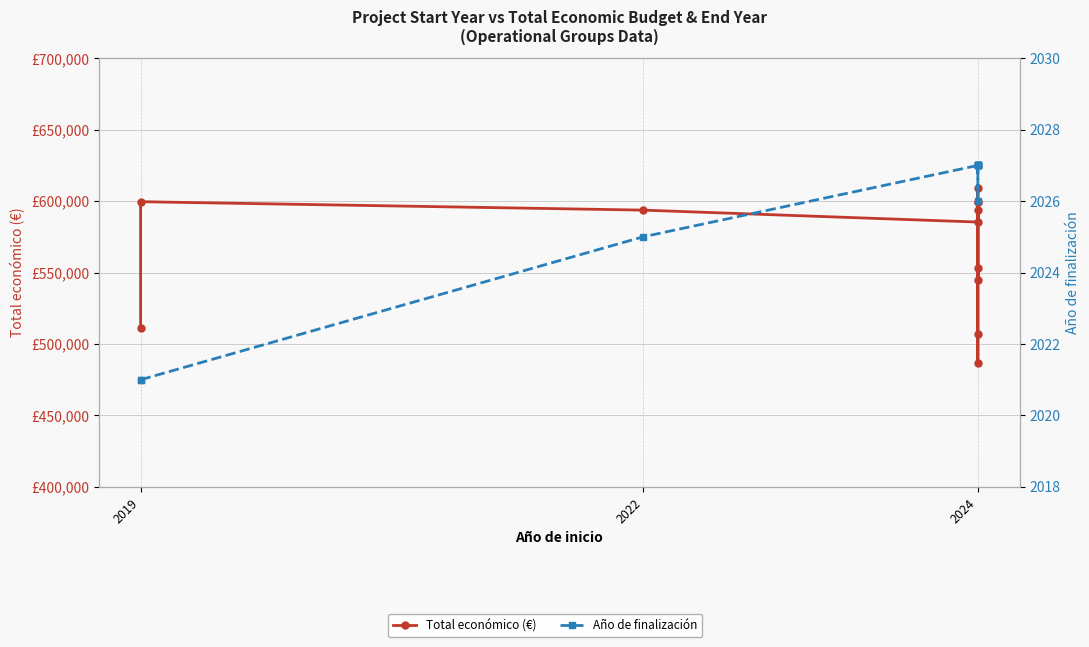

The value of Año de finalización at 2024 is 2027. True or false?

True